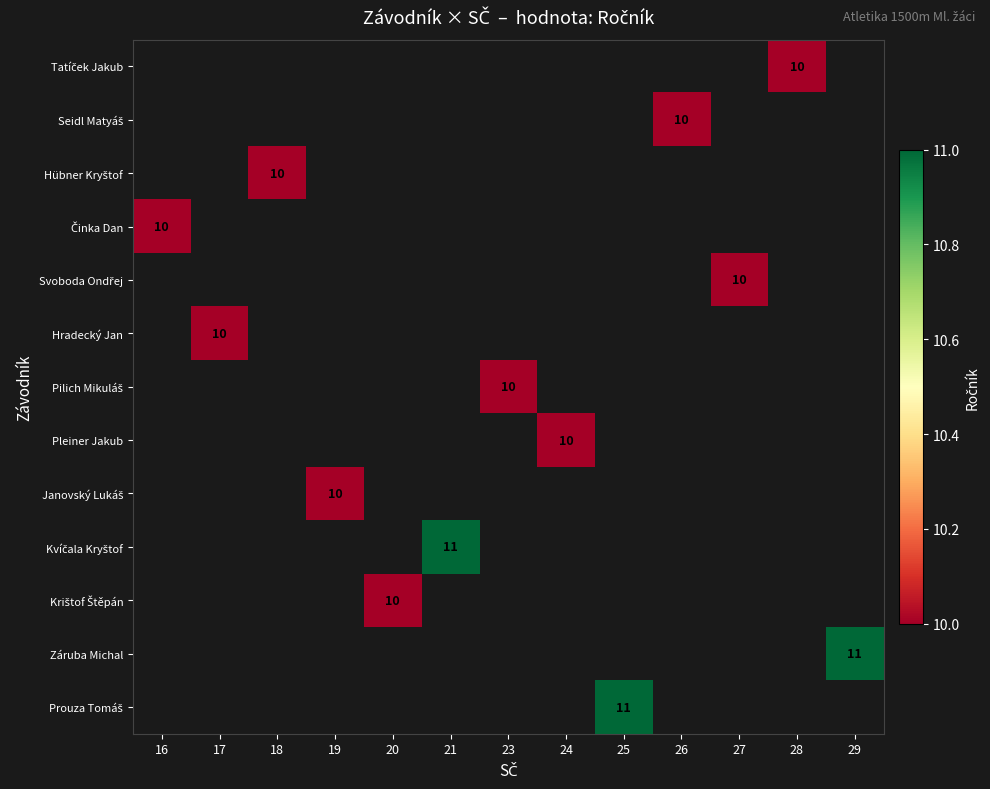

The value of Hradecký Jan at 17 is 17. True or false?

False